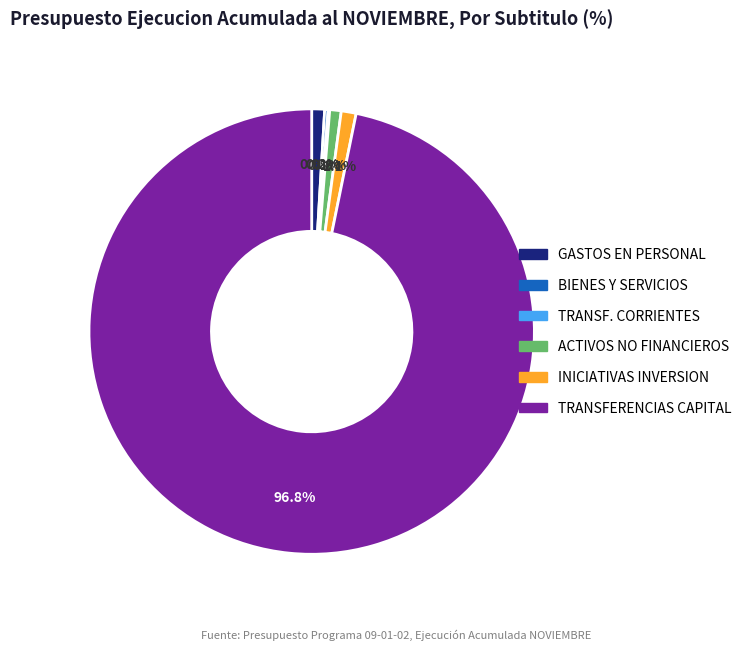

Is there a majority slice in this chart?

Yes